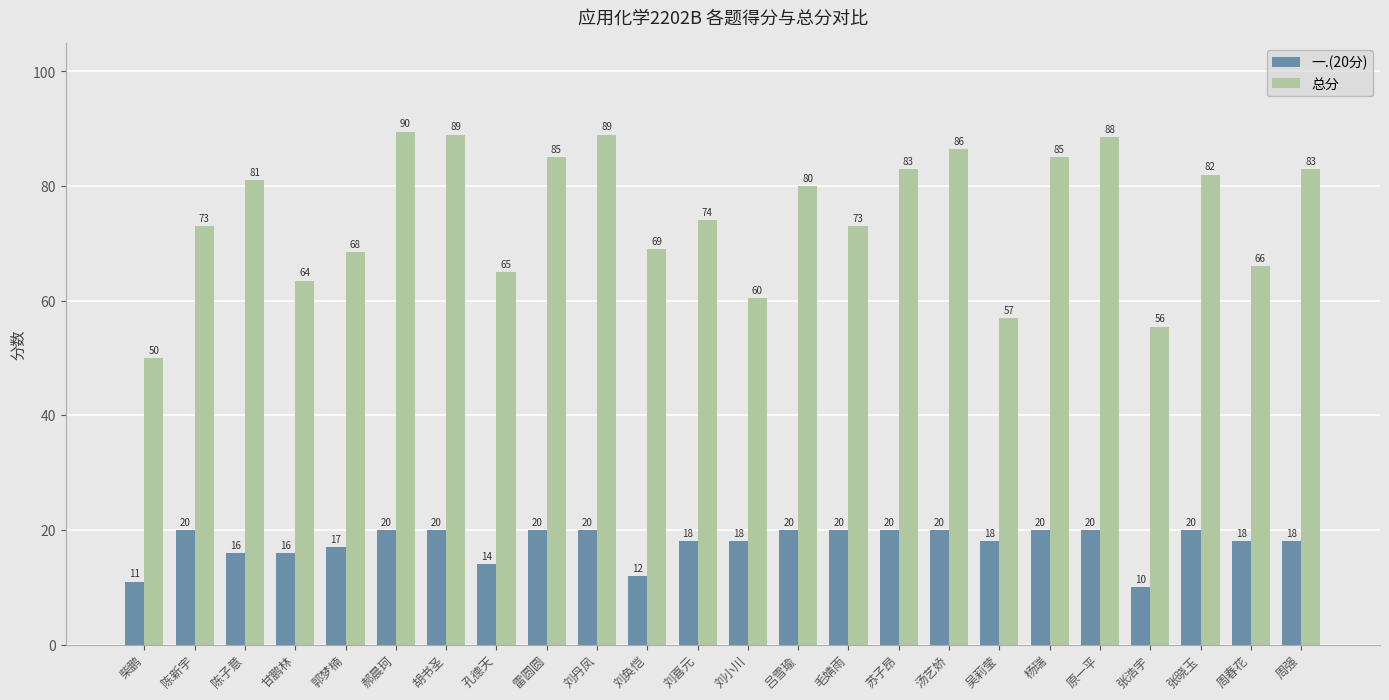

What is the difference between the highest and lowest values at 吕雪瑜?

60.0